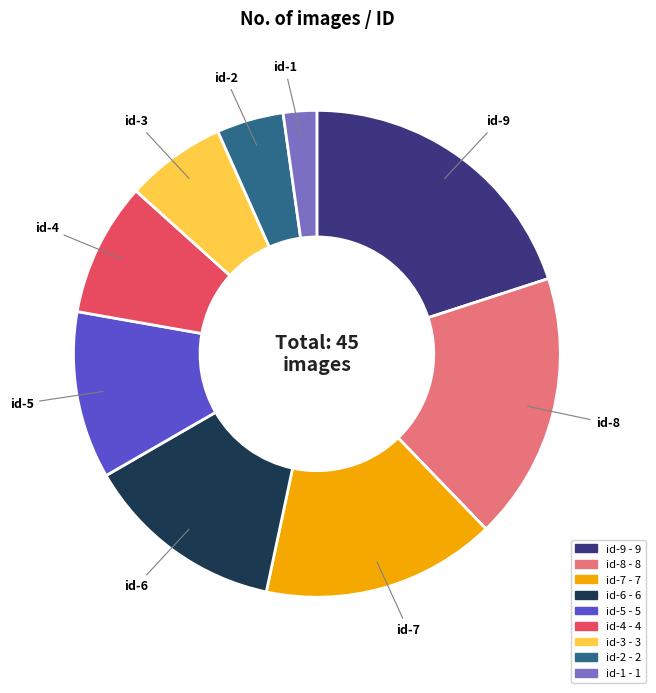

What is the largest slice in the pie chart?

id-9